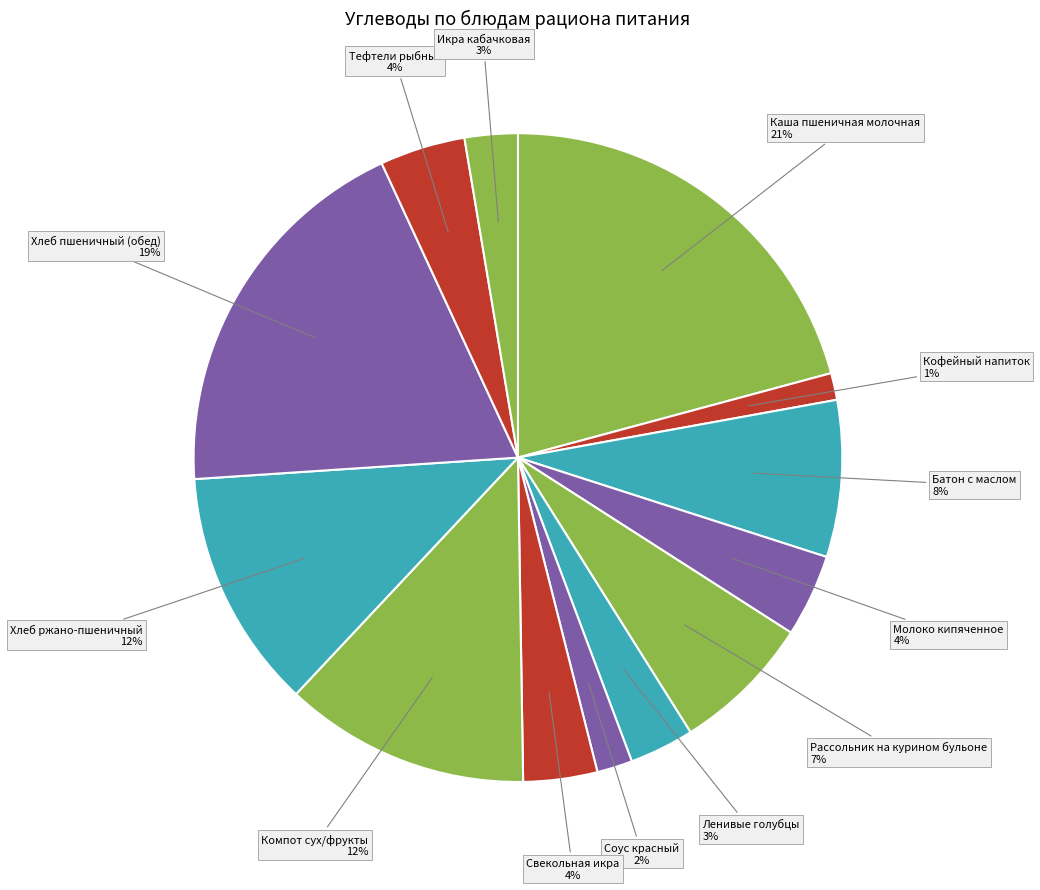

Which category has the biggest portion of the pie?

Каша пшеничная молочная